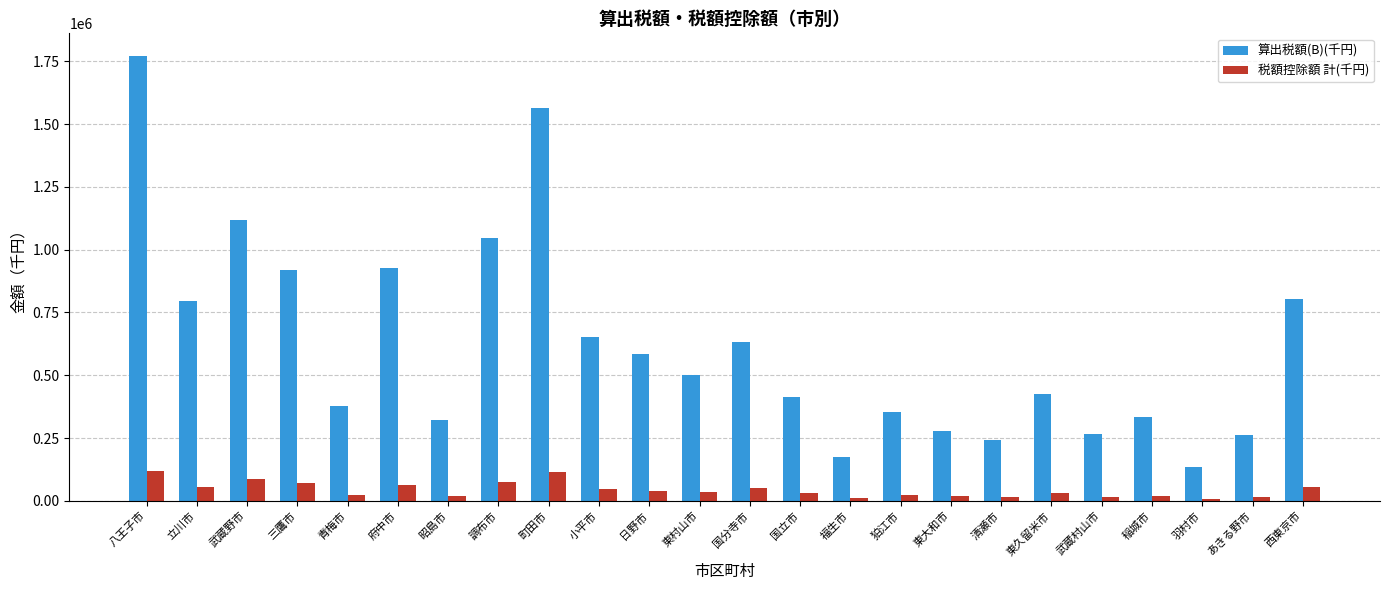

The 算出税額(B)(千円) series shows 920232 at 三鷹市. True or false?

True